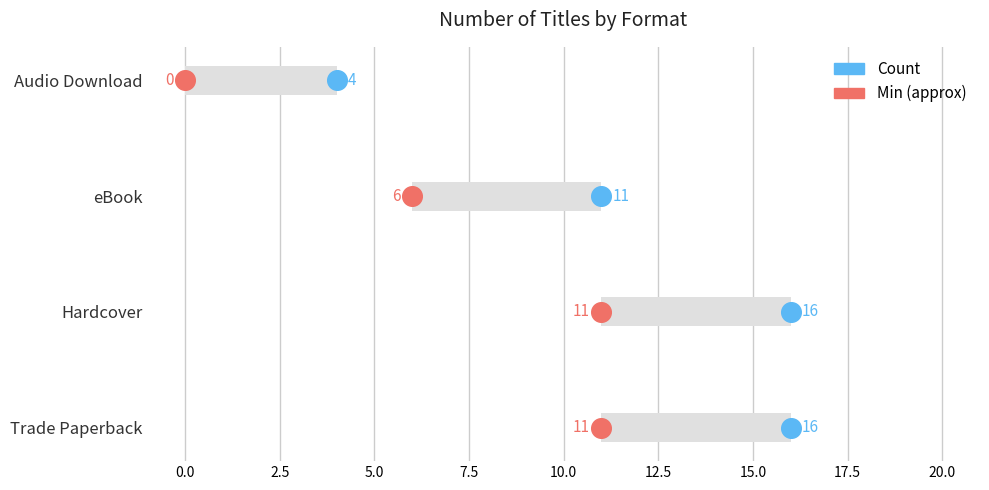

What are all the series names shown in the legend?

Min (approx), Count